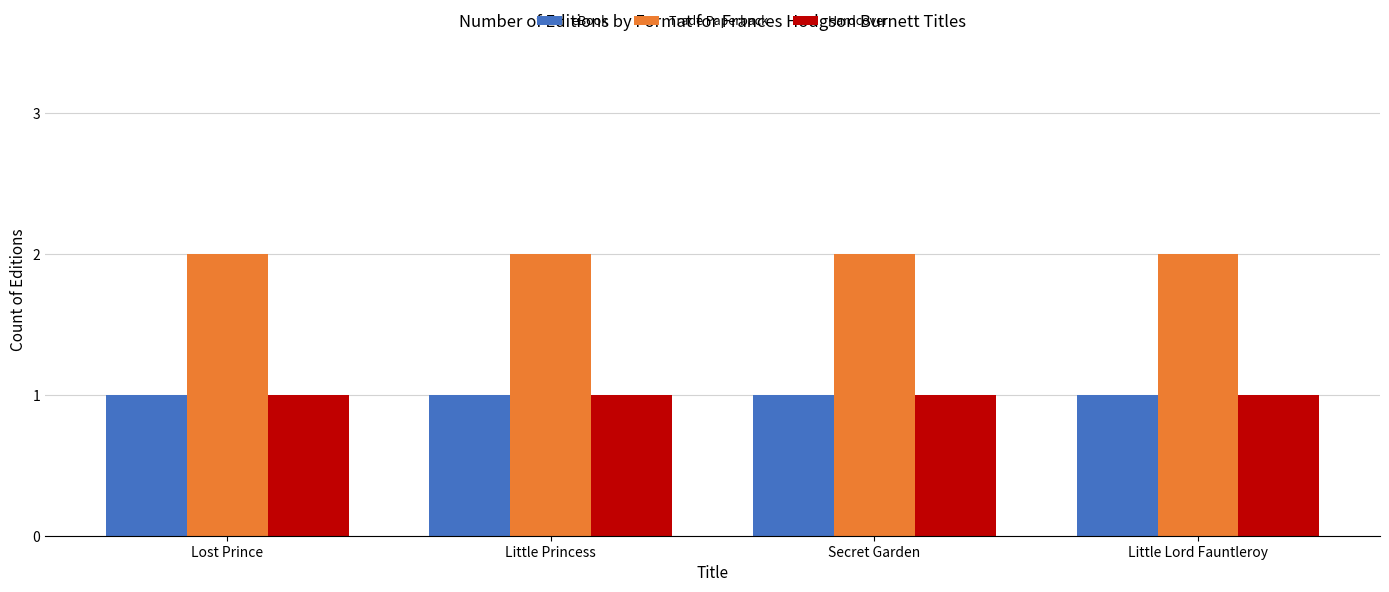

Reading left to right, transcribe all the data shown in this chart.

eBook: 1	1	1	1
Trade Paperback: 2	2	2	2
Hardcover: 1	1	1	1